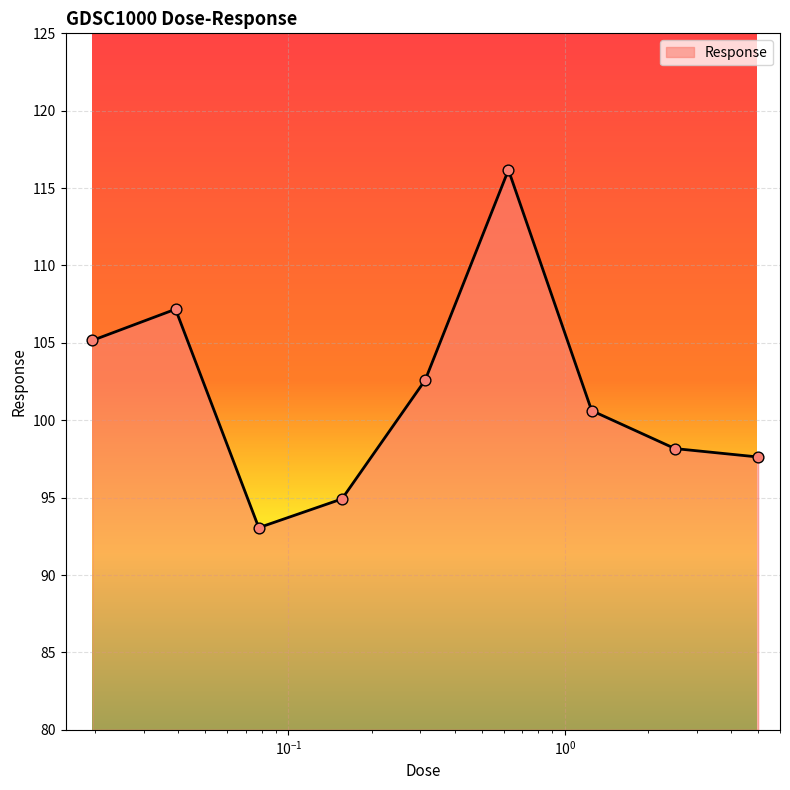

What is the greatest value displayed?

116.2